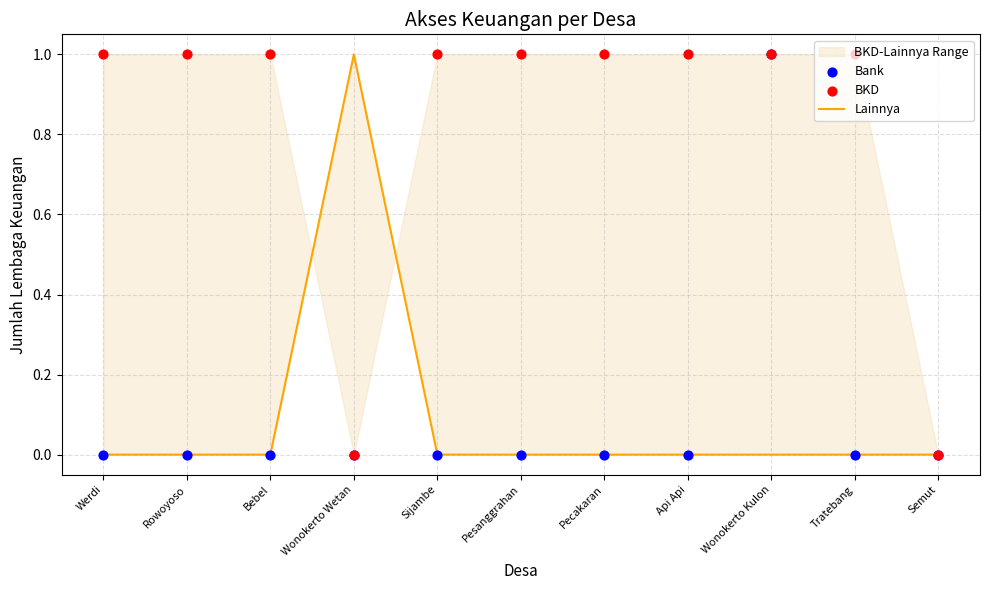

Which series contains the lowest Y value?

Lainnya